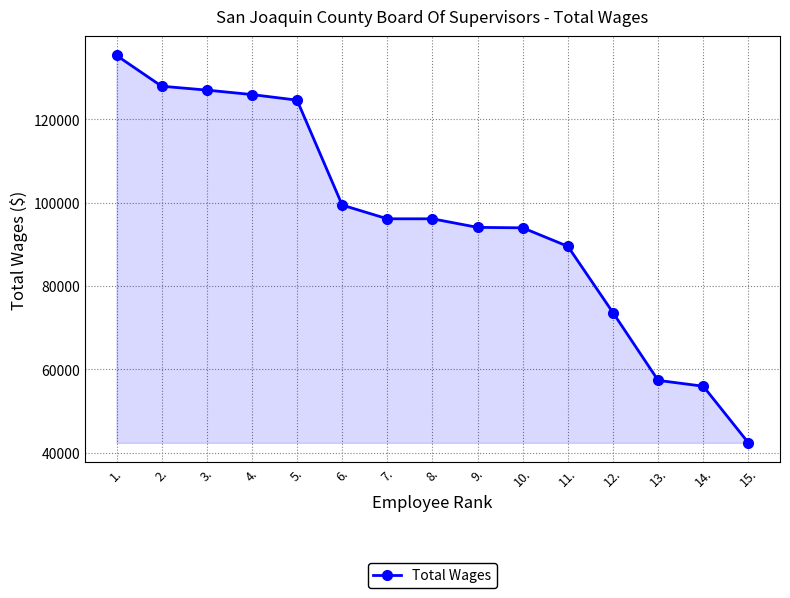

The value at 5. is 186213. True or false?

False